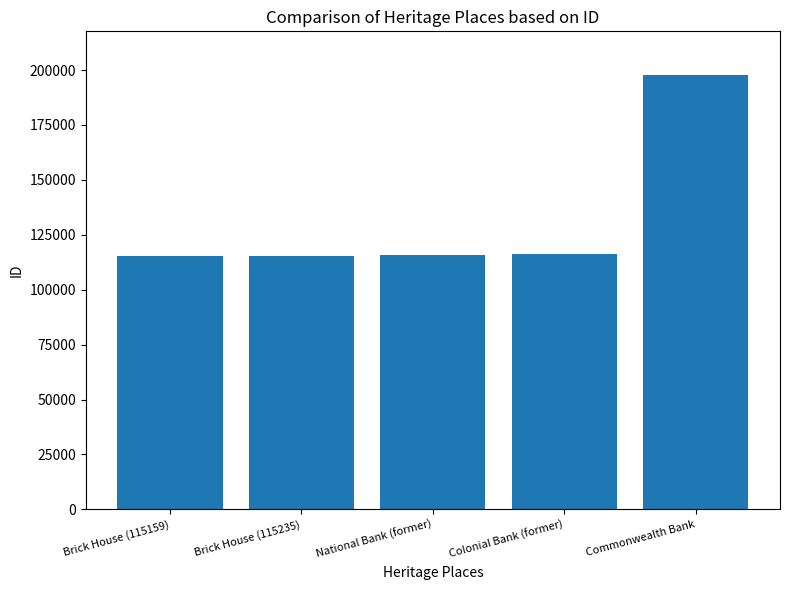

The chart shows a value of 197857 at Commonwealth Bank. True or false?

True